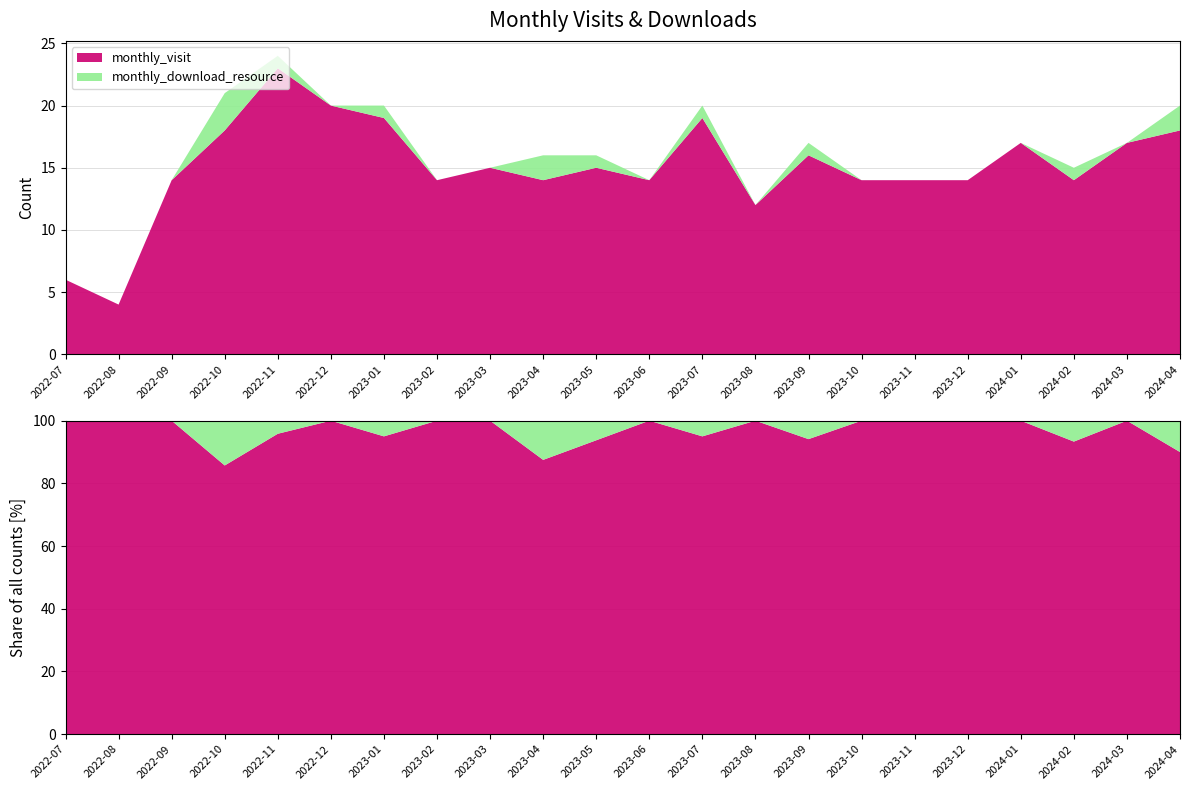

Reading left to right, list all the values displayed in this chart.

monthly_visit: 6	4	14	18	23	20	19	14	15	14	15	14	19	12	16	14	14	14	17	14	17	18
monthly_download_resource: 0	0	0	3	1	0	1	0	0	2	1	0	1	0	1	0	0	0	0	1	0	2